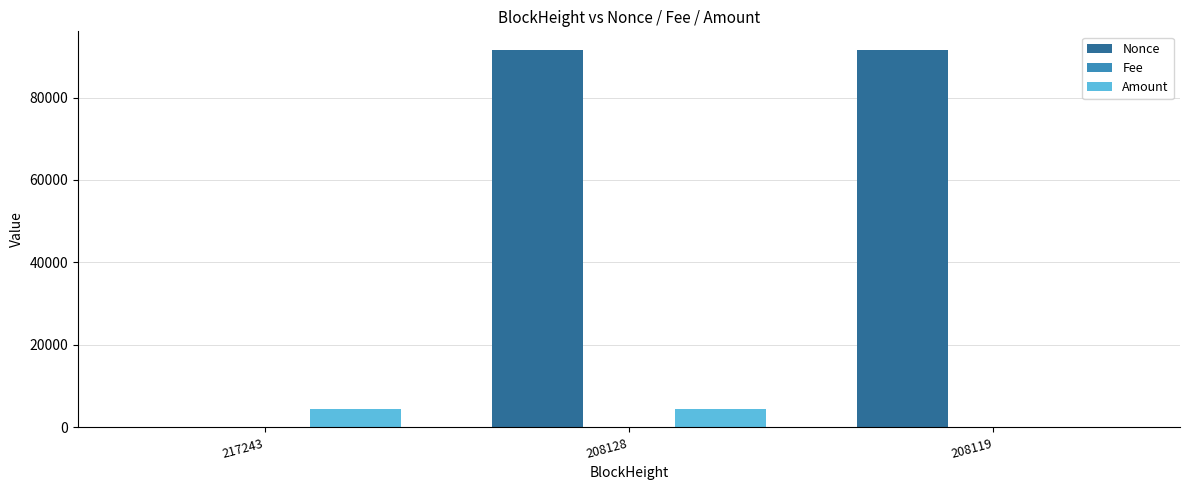

At which category is the sum across all series the highest?

208128